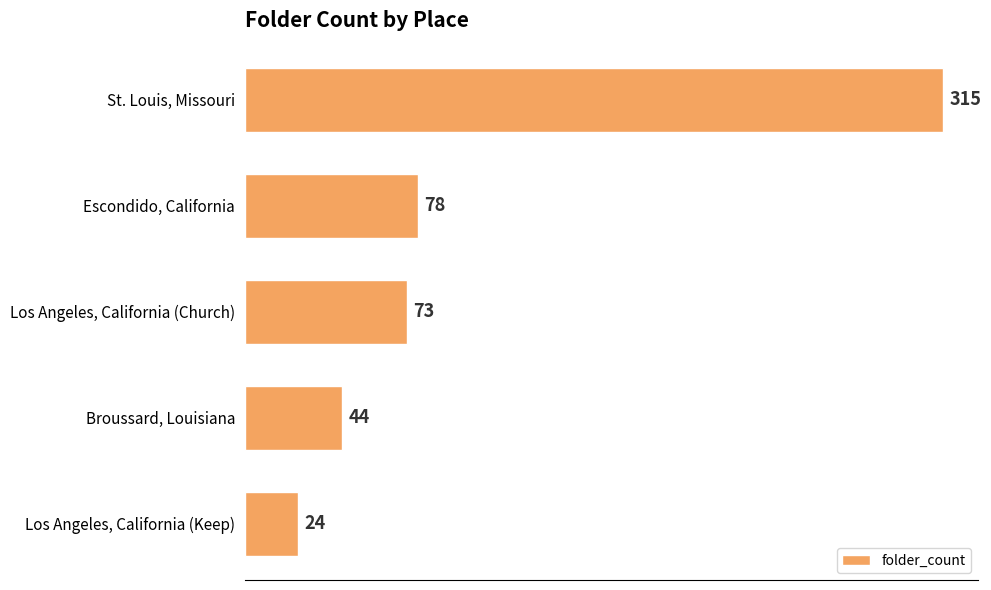

Which label corresponds to the smallest value in the chart?

Los Angeles, California (Keep)